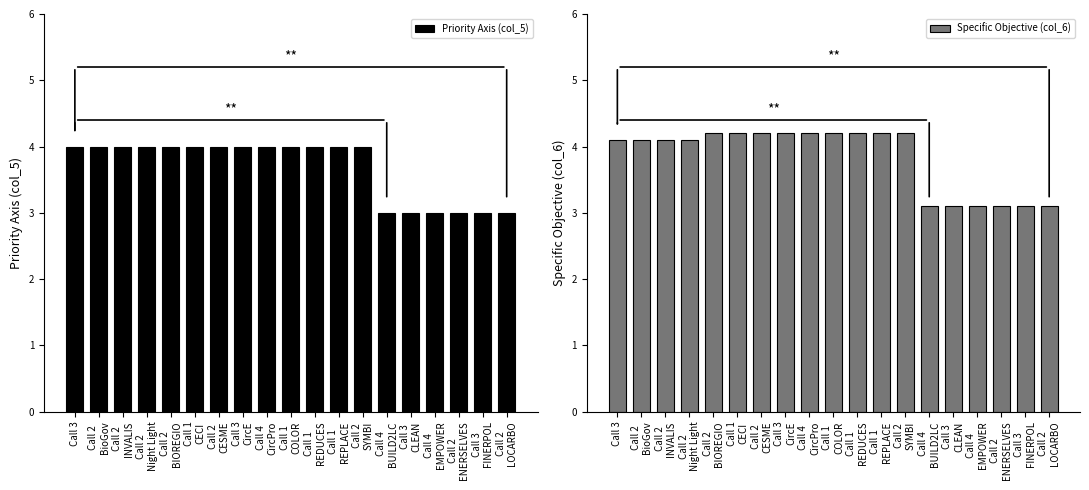

What is the maximum value shown in the chart?

4.2